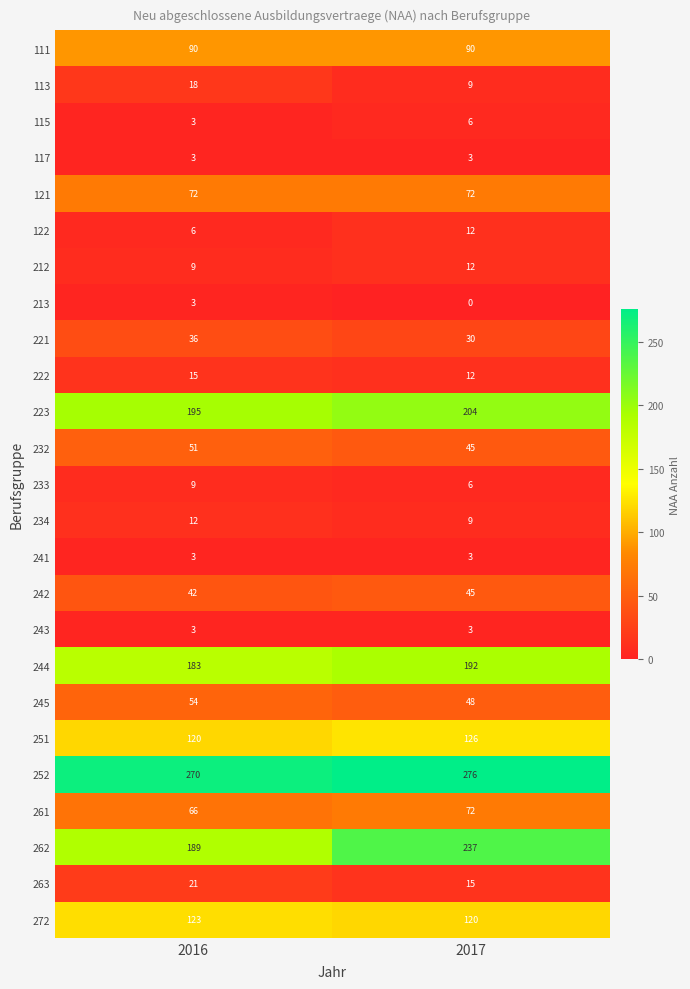

What is the spread (max minus min) of values at 2016?

267